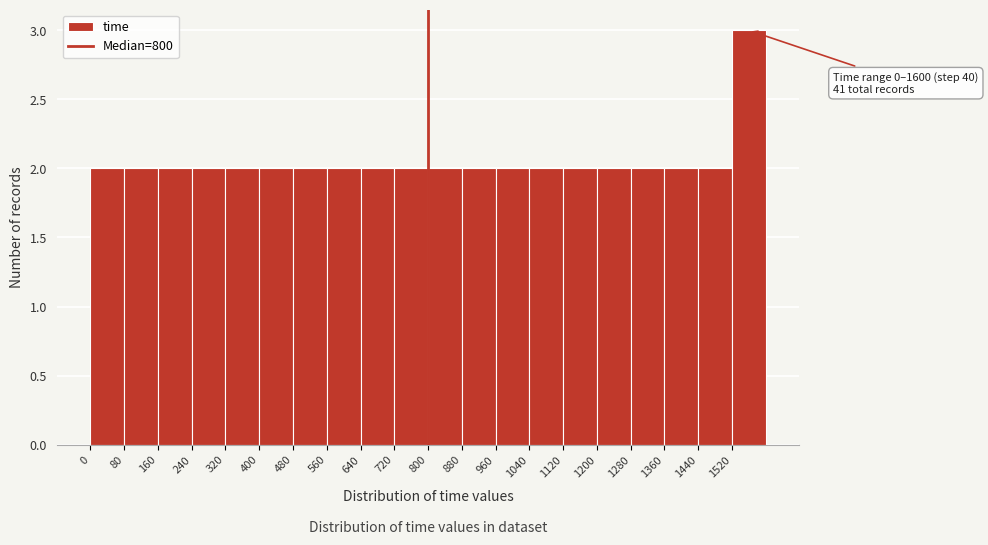

Over which range of the x-axis is the bar tallest?

1520 to 1600